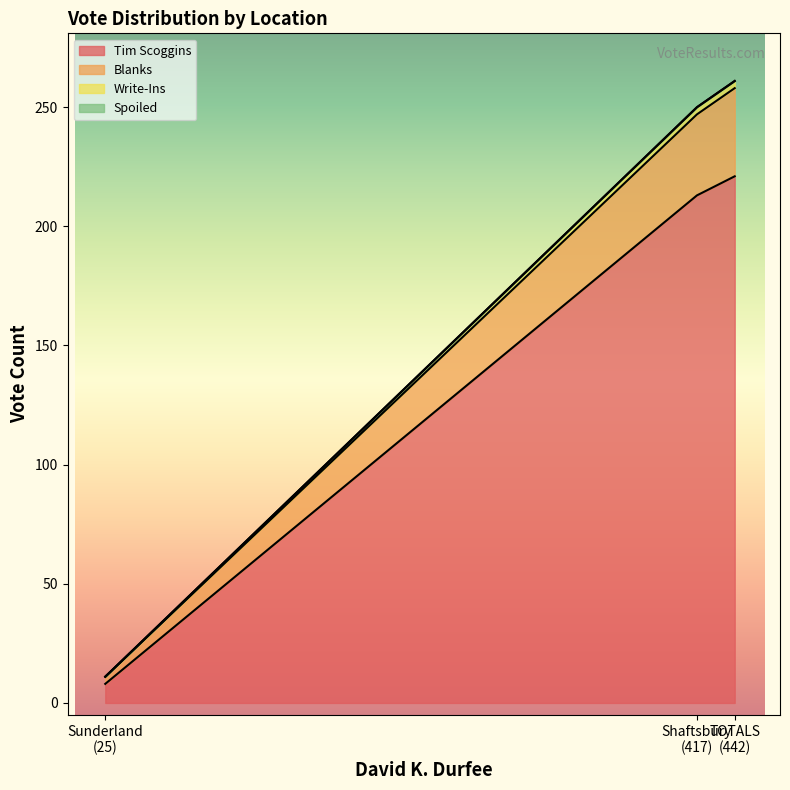

True or false: Write-Ins has a value of 1 at Sunderland.

False